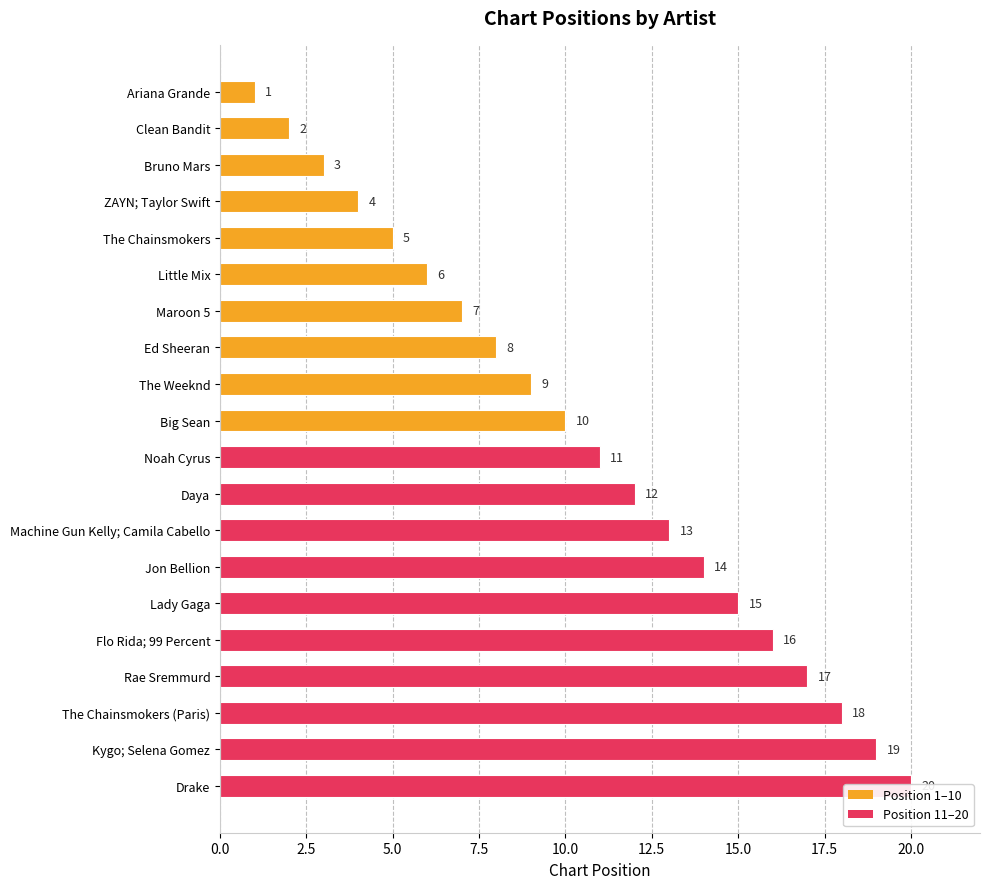

What is the maximum value shown in the chart?

20